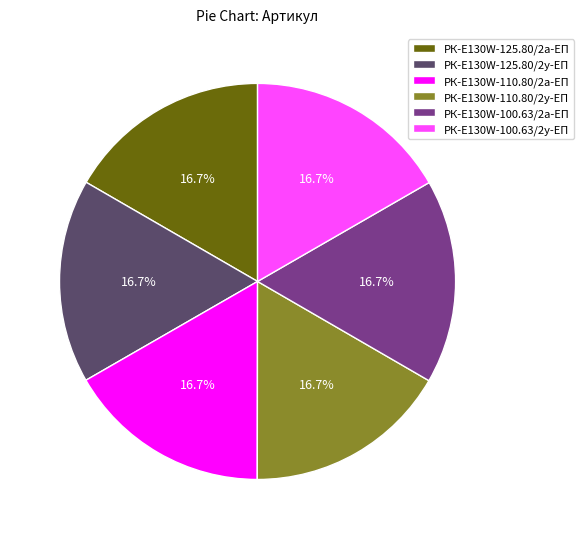

Combined, do РК-E130W-125.80/2а-ЕП and РК-E130W-110.80/2у-ЕП account for over 50%?

No